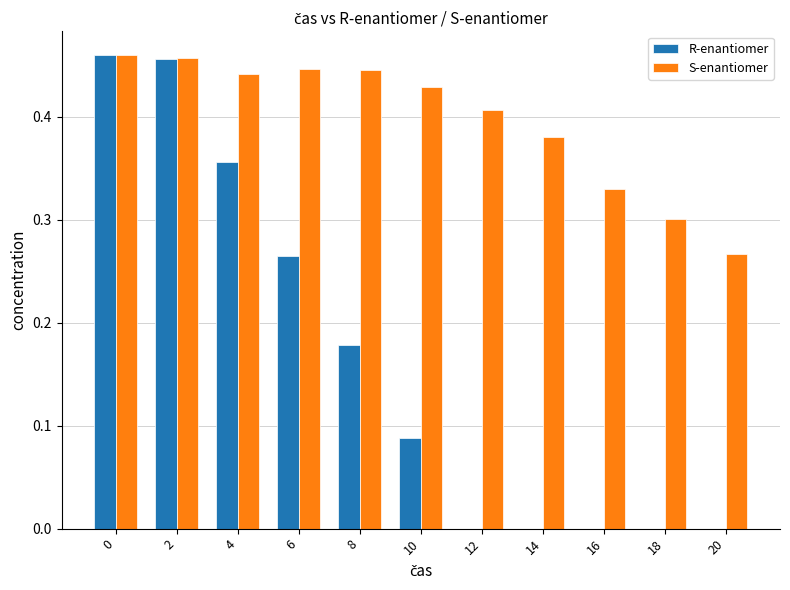

The value of S-enantiomer at 16 is 0.3. True or false?

True